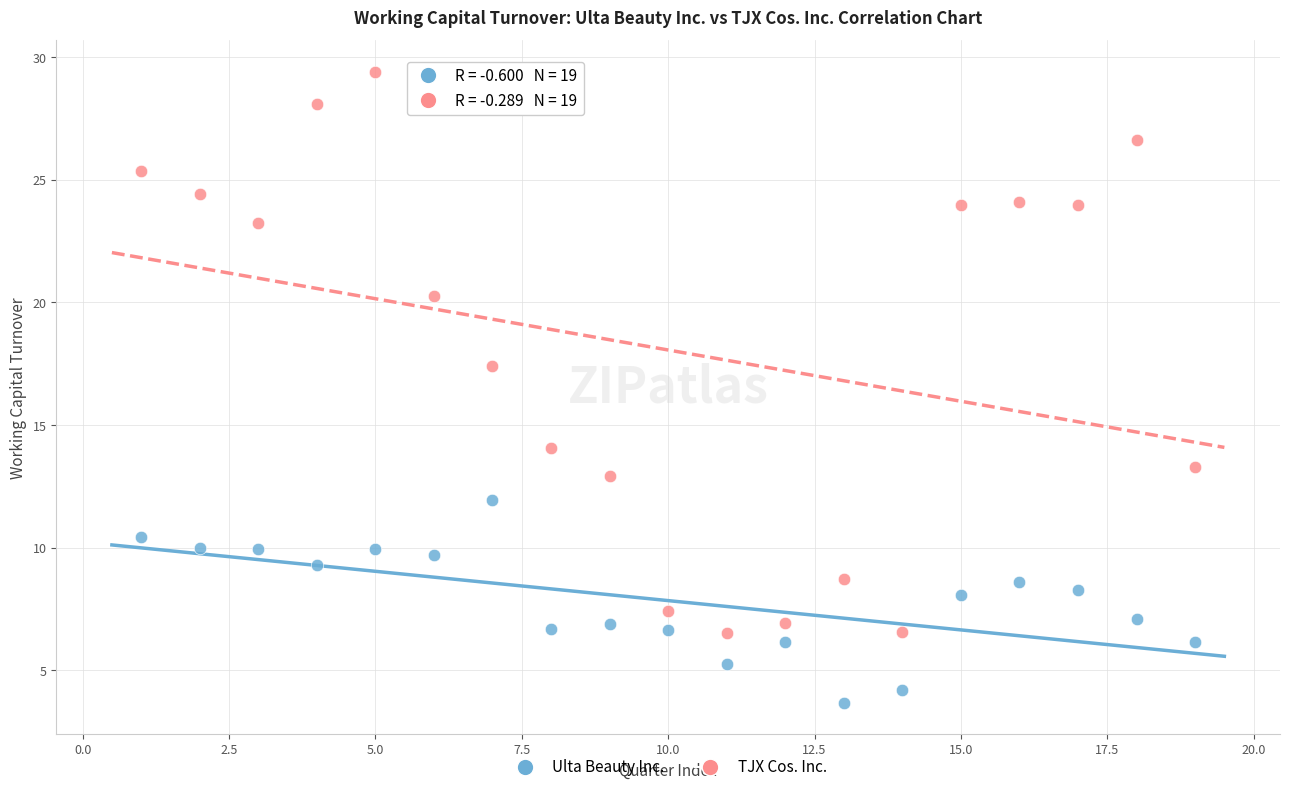

Across all series, what Y value is closest to 16?

17.4